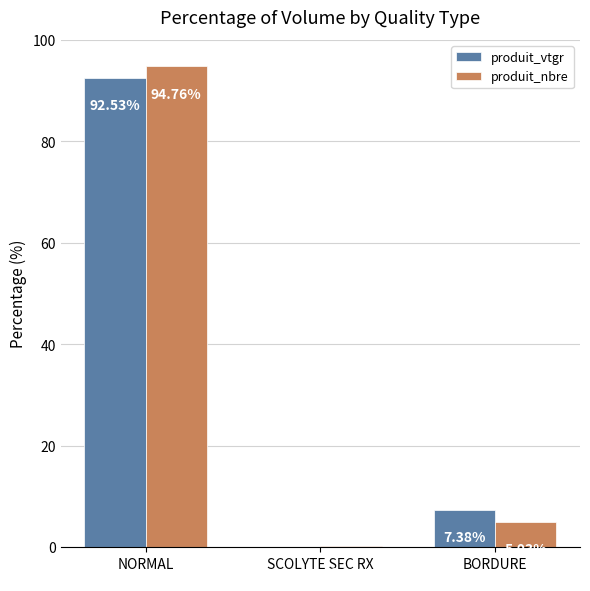

What is the sum of all produit_nbre values?

100.0